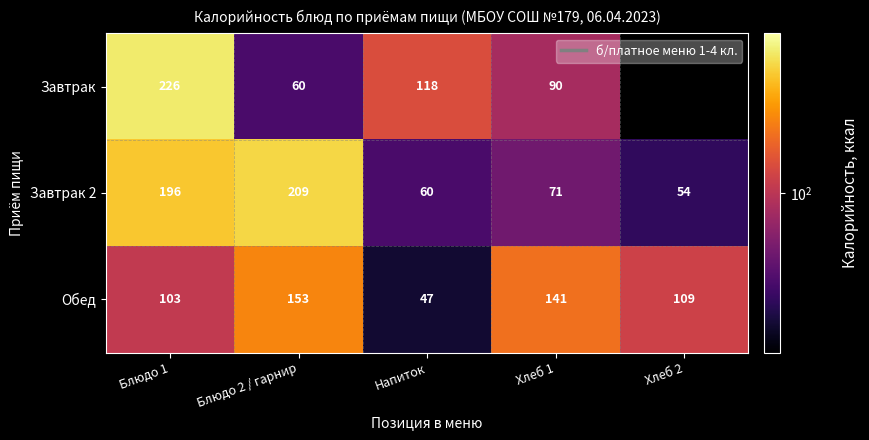

What is the sum of the Завтрак values at Блюдо 2 / гарнир and Блюдо 1?

286